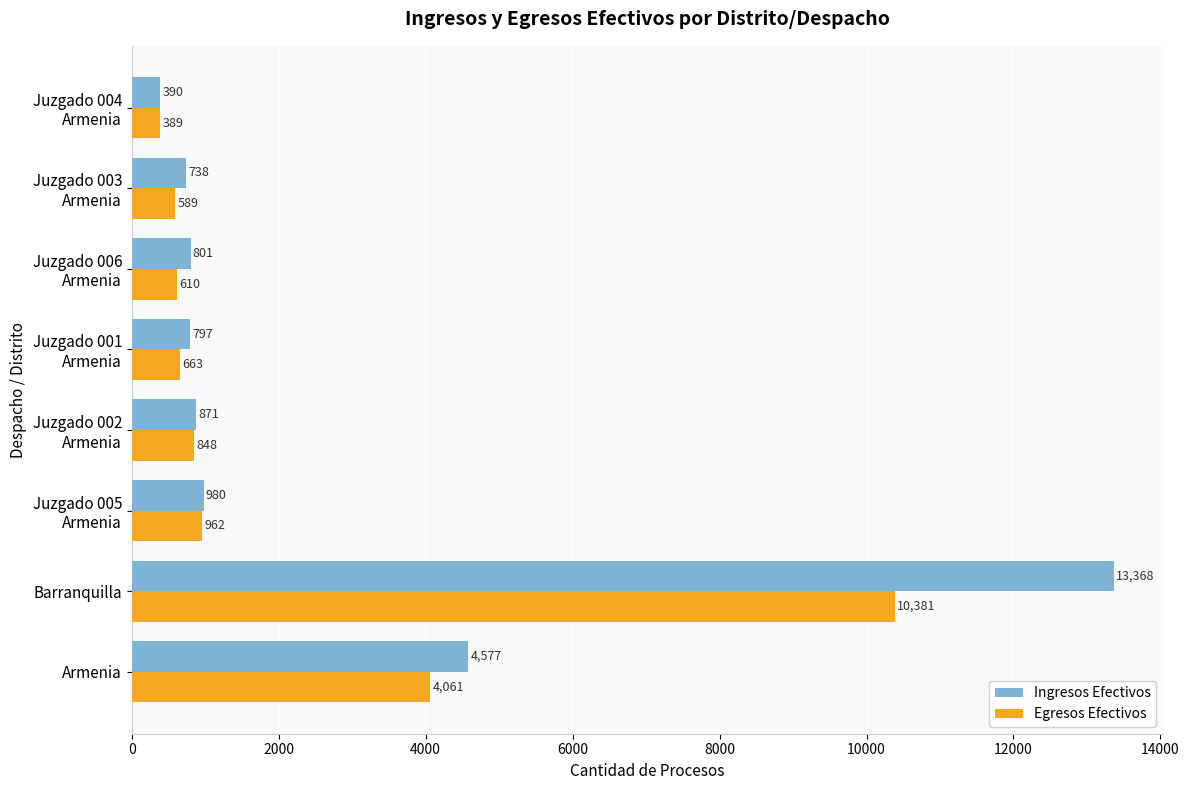

Which series has the largest range (max minus min)?

Ingresos Efectivos